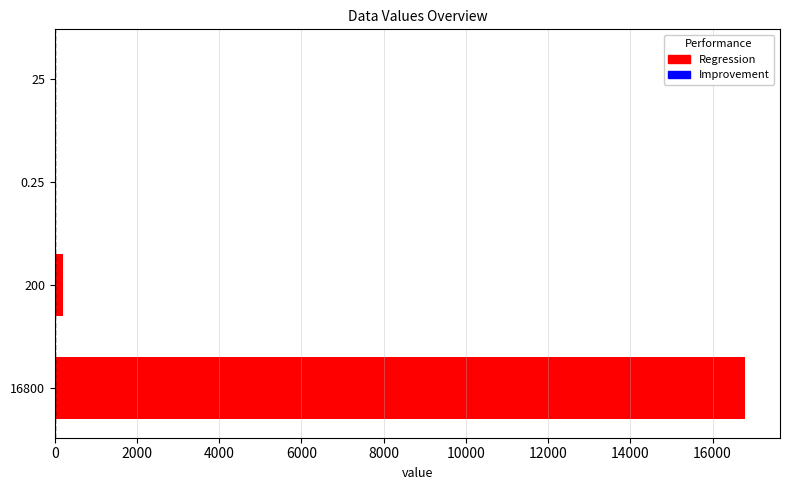

Which label corresponds to the largest value in the chart?

16800